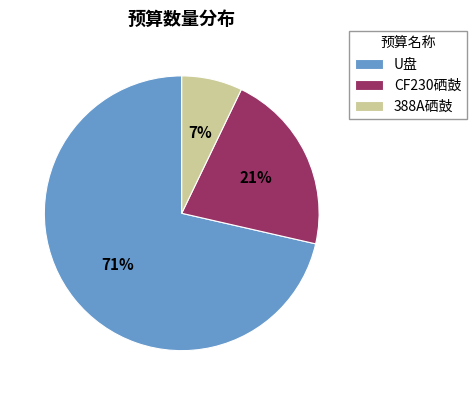

Which category accounts for the majority?

U盘